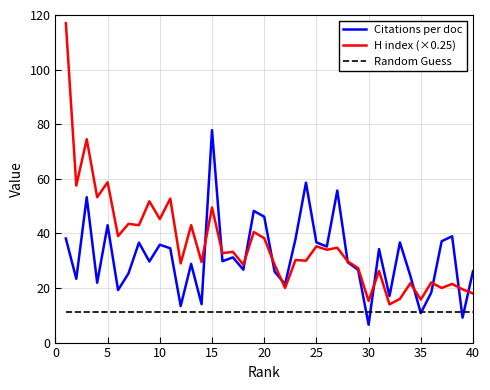

What is the average value of the H index (×0.25) series?

36.0